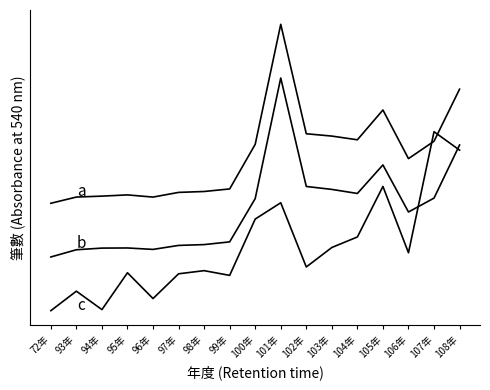

What is the label of the 6th point from the right?

103年